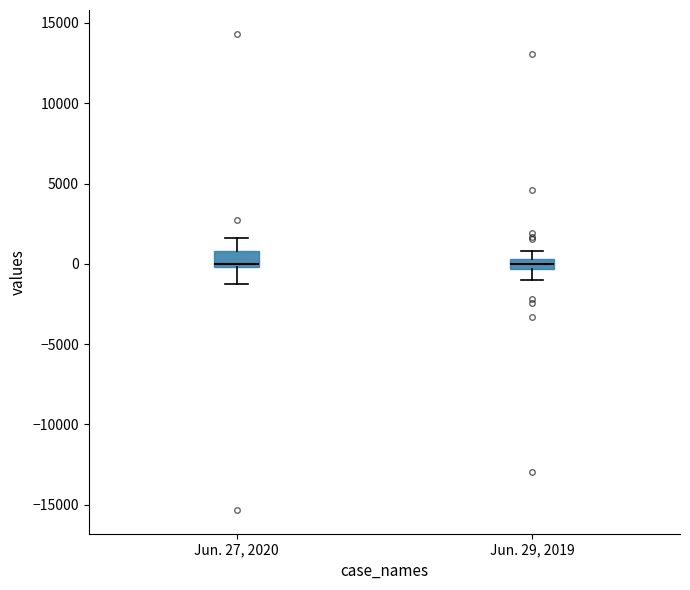

Where is the lower edge of the box for Jun. 29, 2019 on the y-axis? The values are not printed on the chart, so give them approximately, as read against the axis.

-500